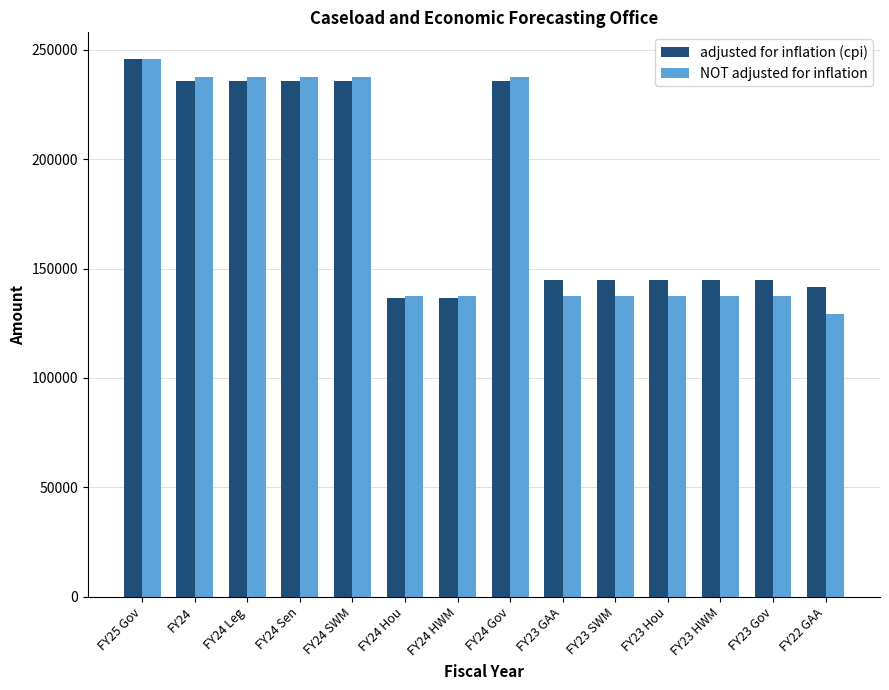

How many bars are there in each group?

2